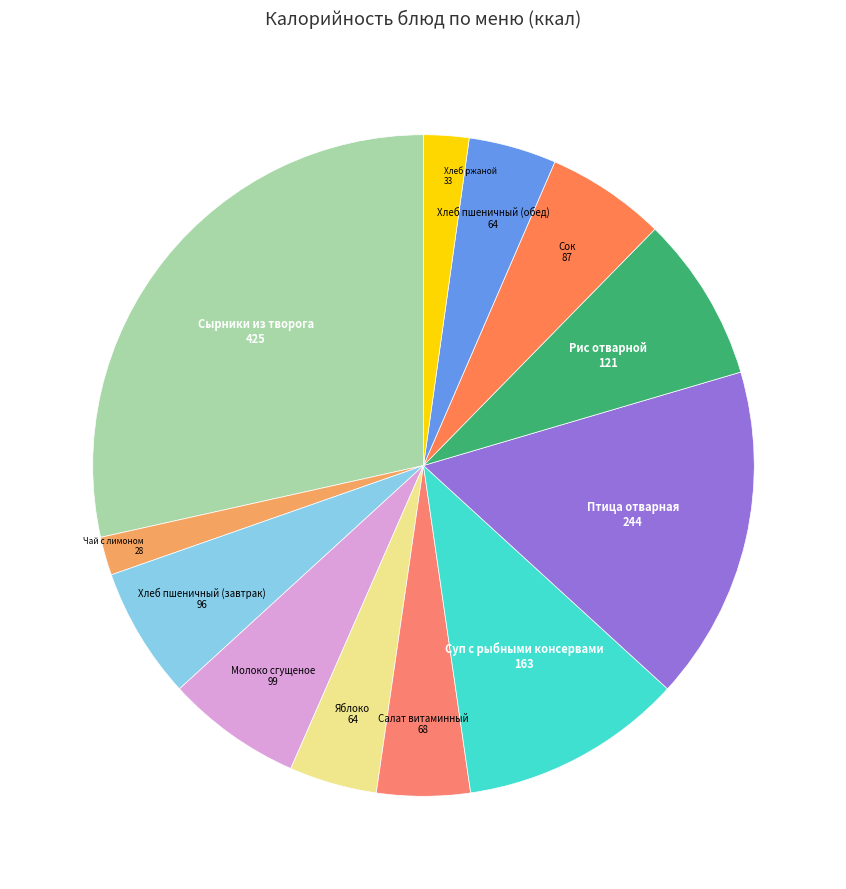

Does Хлеб пшеничный (обед) represent more than half of the total?

No